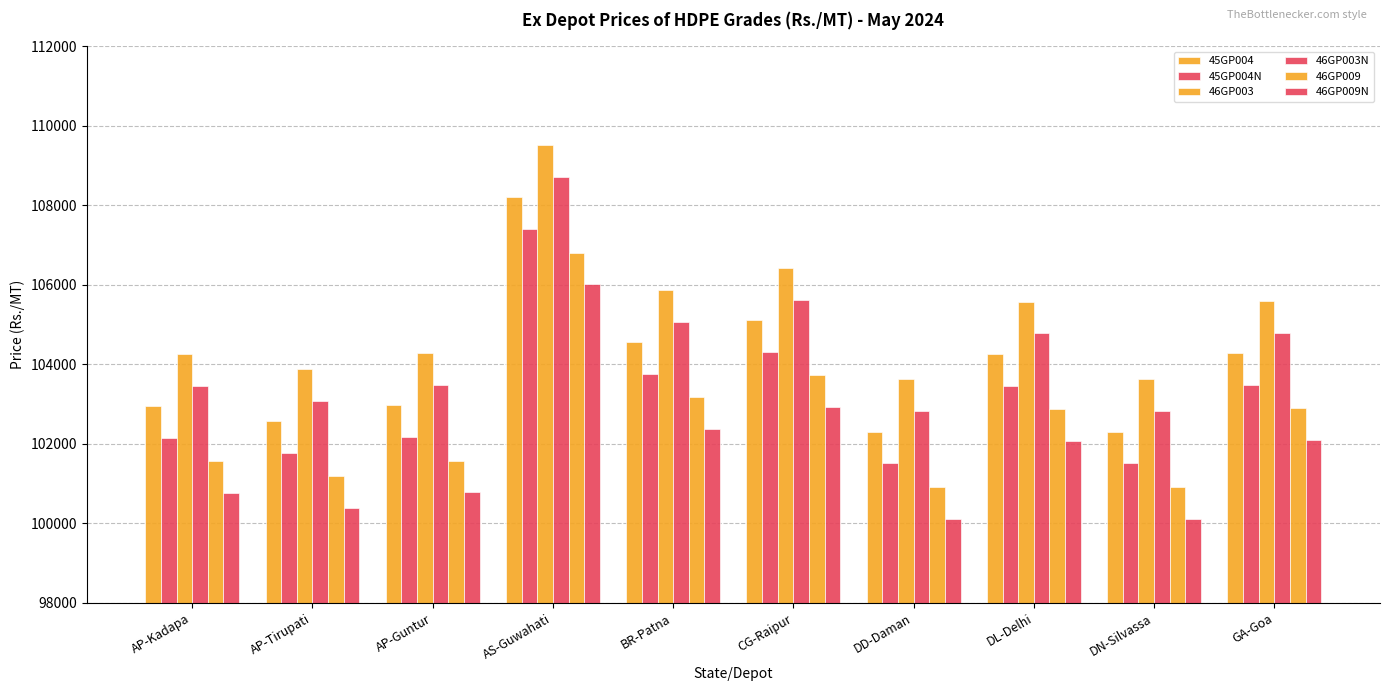

Does the chart contain stacked bars?

No